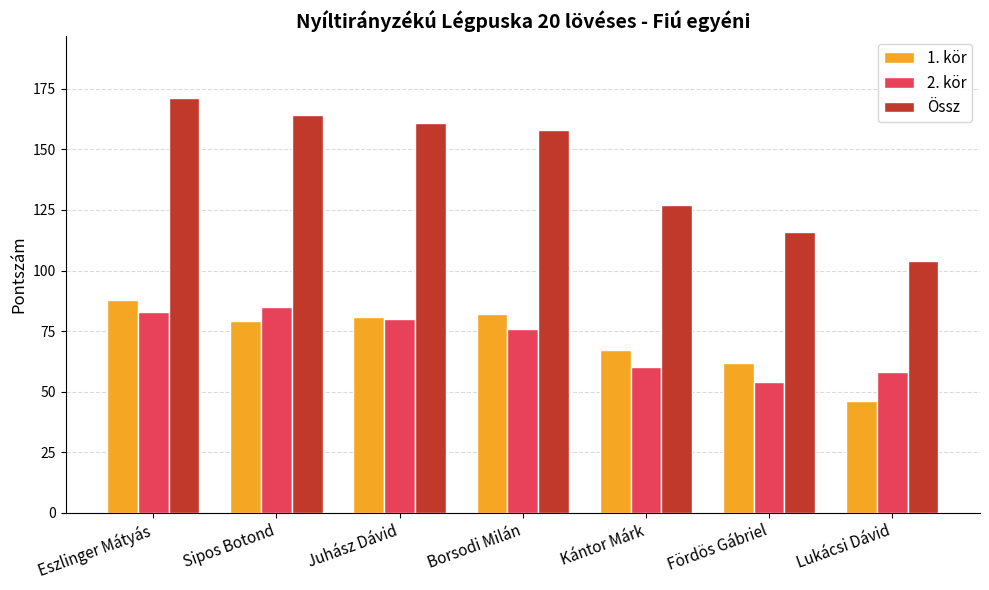

What is the label of the 2nd bar from the left?

Sipos Botond